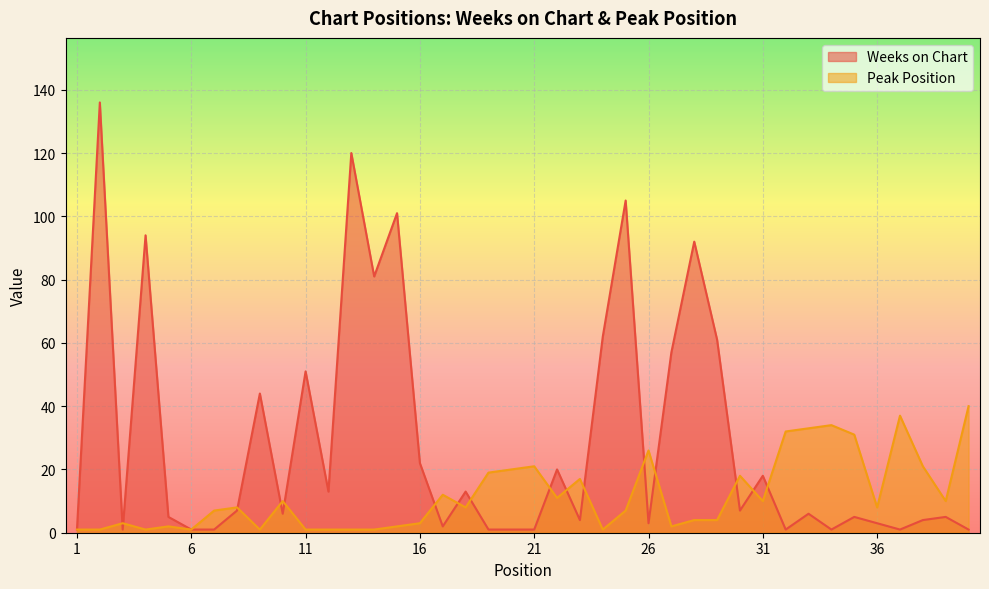

What value does the Peak Position series have at 7?

7